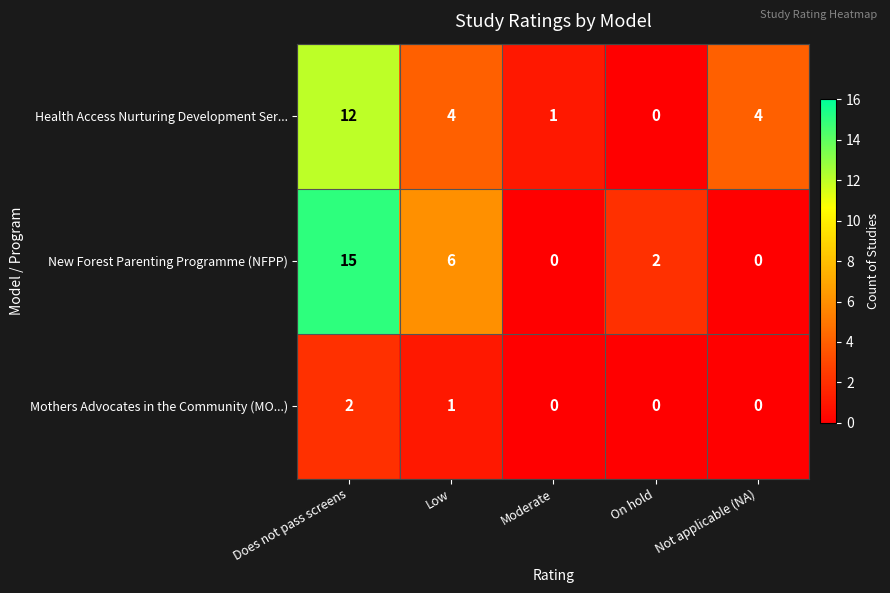

Which series changed the most between On hold and Not applicable (NA)?

Health Access Nurturing Development Ser...